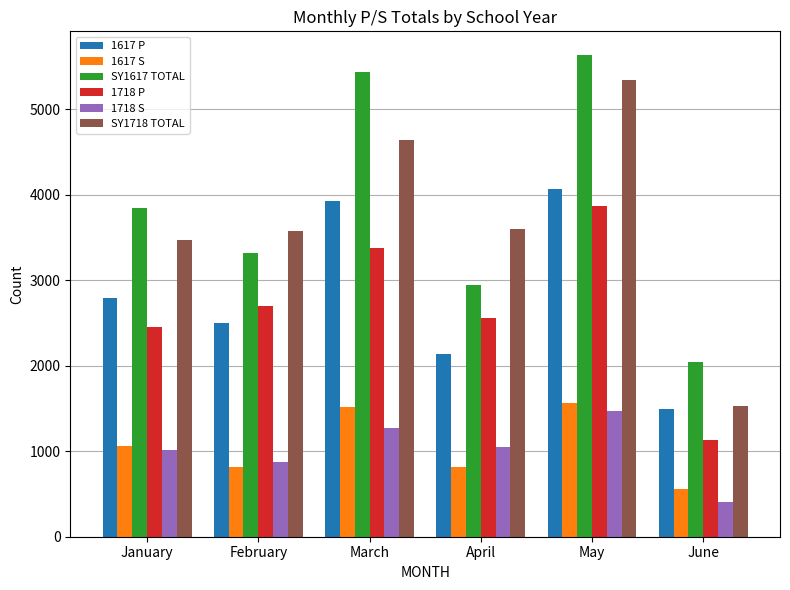

Which category has the lowest value in the SY1718 TOTAL series?

June